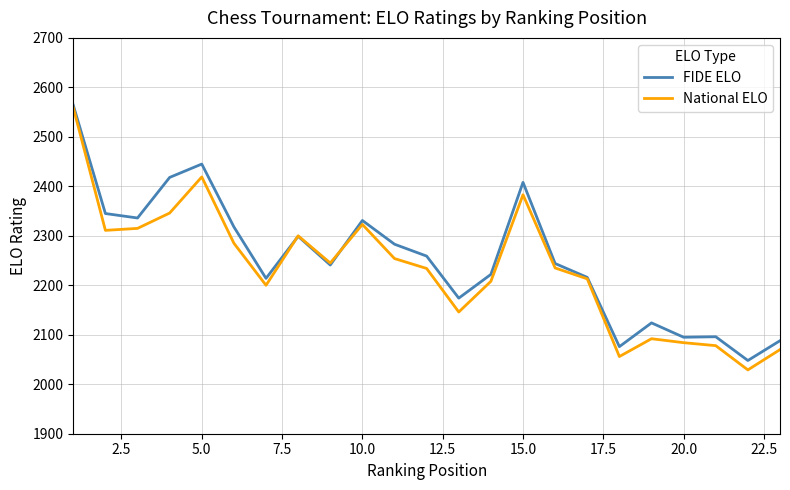

What is the lowest value of the FIDE ELO series?

2048